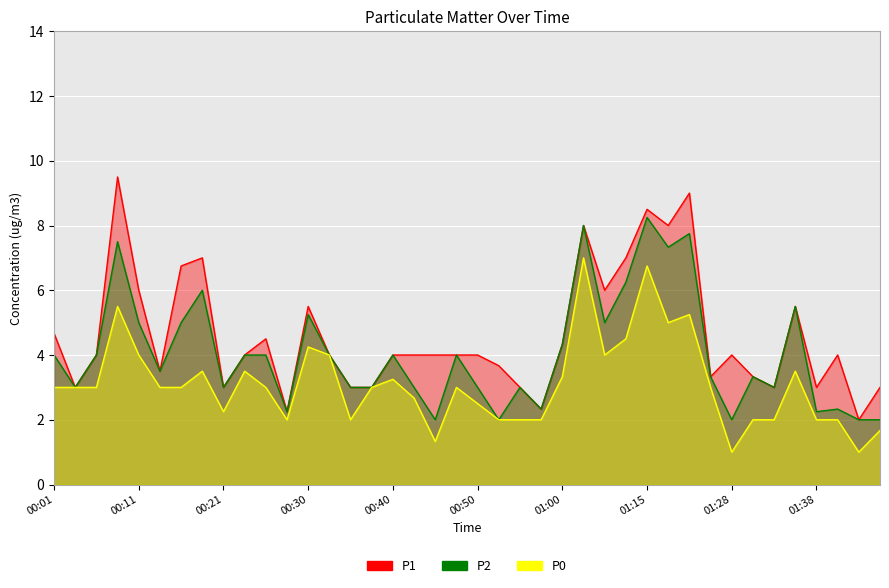

True or false: P1 and P2 cross at least once.

False